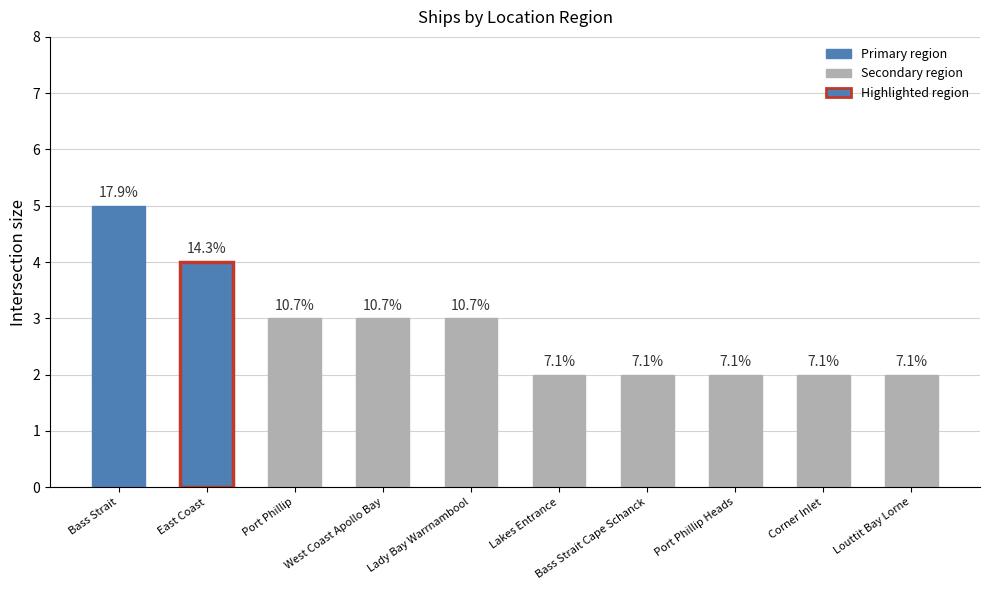

Rank the categories by value from highest to lowest.

Bass Strait, East Coast, Port Phillip, West Coast Apollo Bay, Lady Bay Warrnambool, Lakes Entrance, Bass Strait Cape Schanck, Port Phillip Heads, Corner Inlet, Louttit Bay Lorne